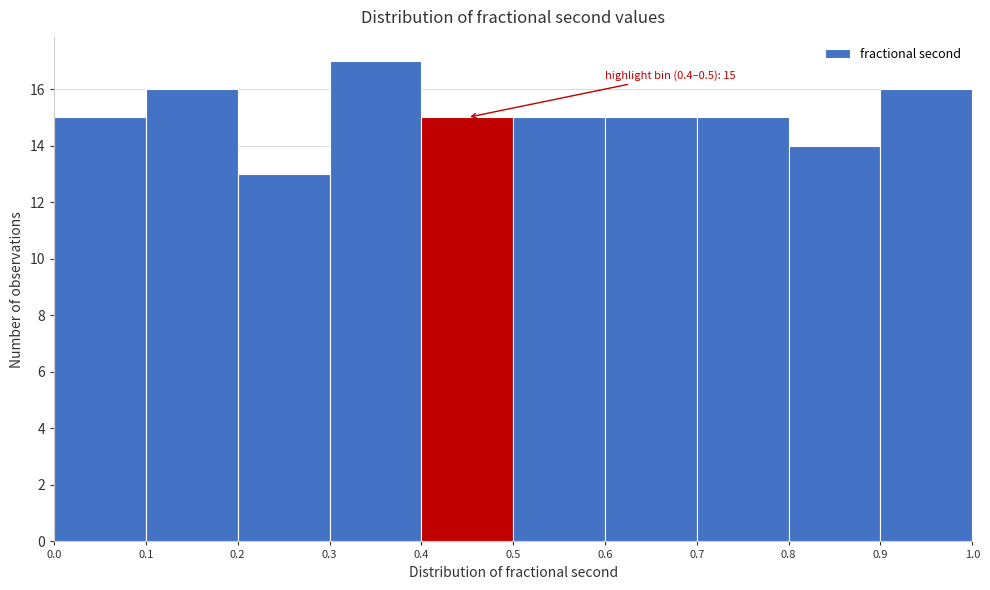

Which range on the x-axis has the tallest bar?

0.3 to 0.4